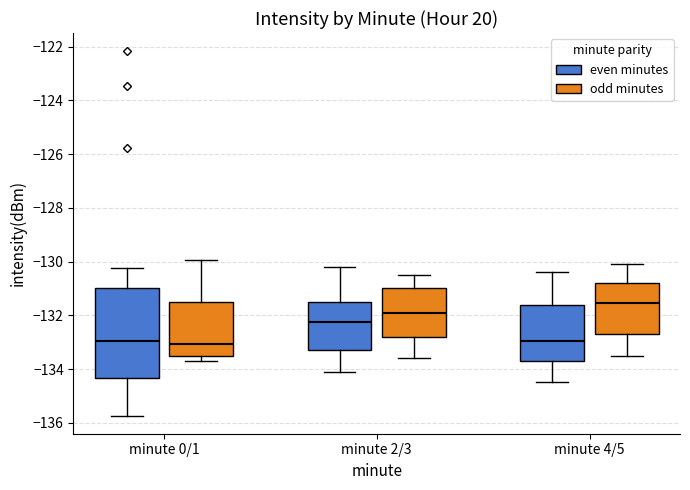

Which box has the highest median line?

minute 4/5 (odd minutes)